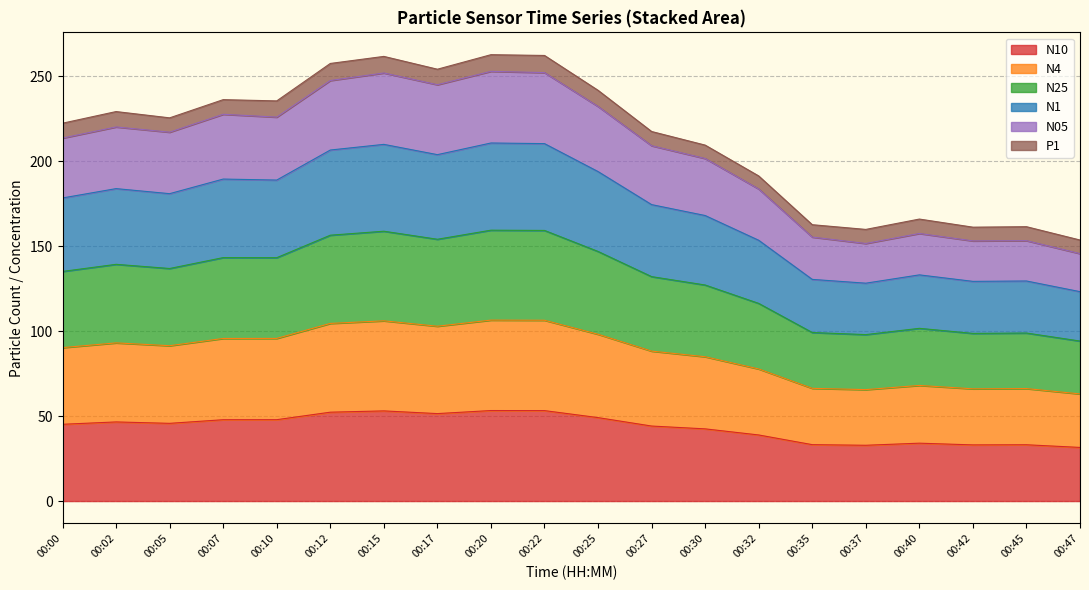

What is the total value across all series at 00:07?

236.1